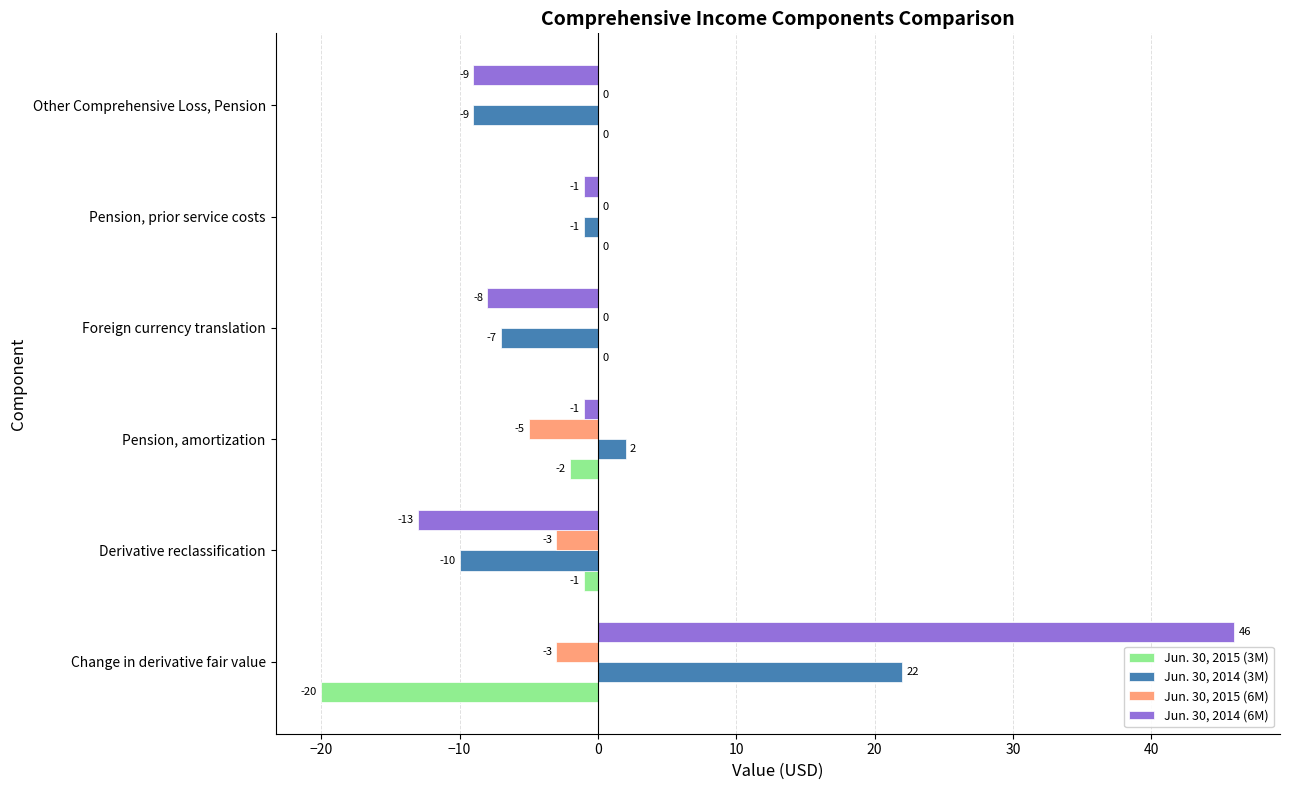

How many positive values does the Jun. 30, 2014 (3M) series have?

2